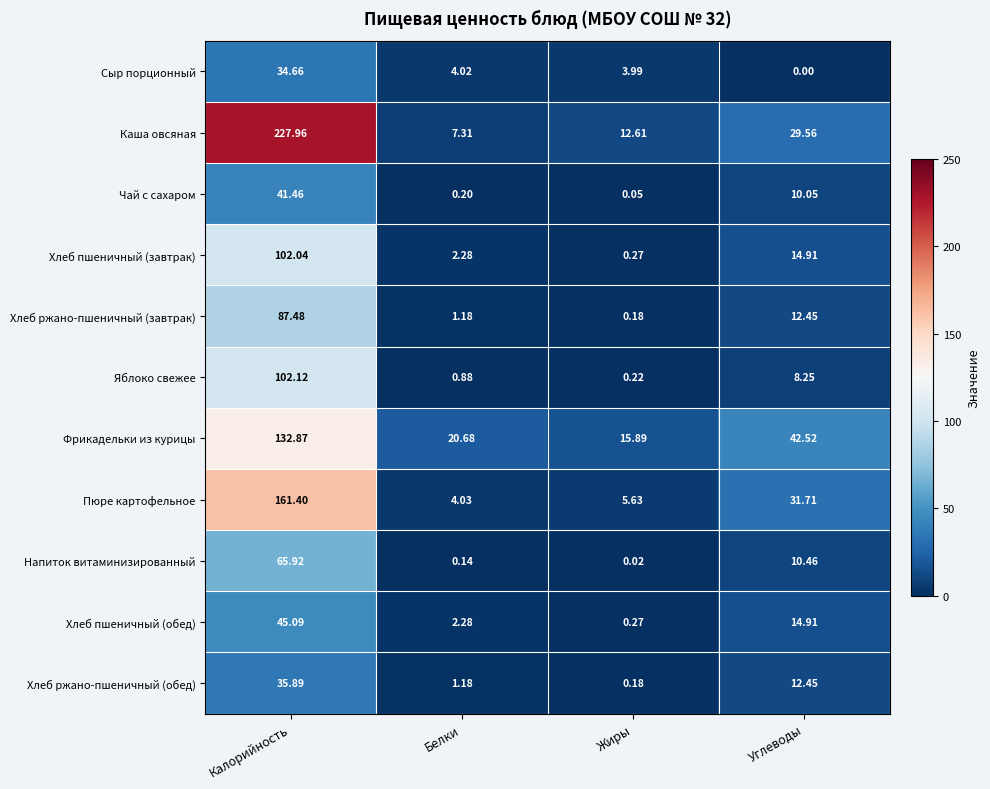

Which series has the widest spread of values?

Каша овсяная